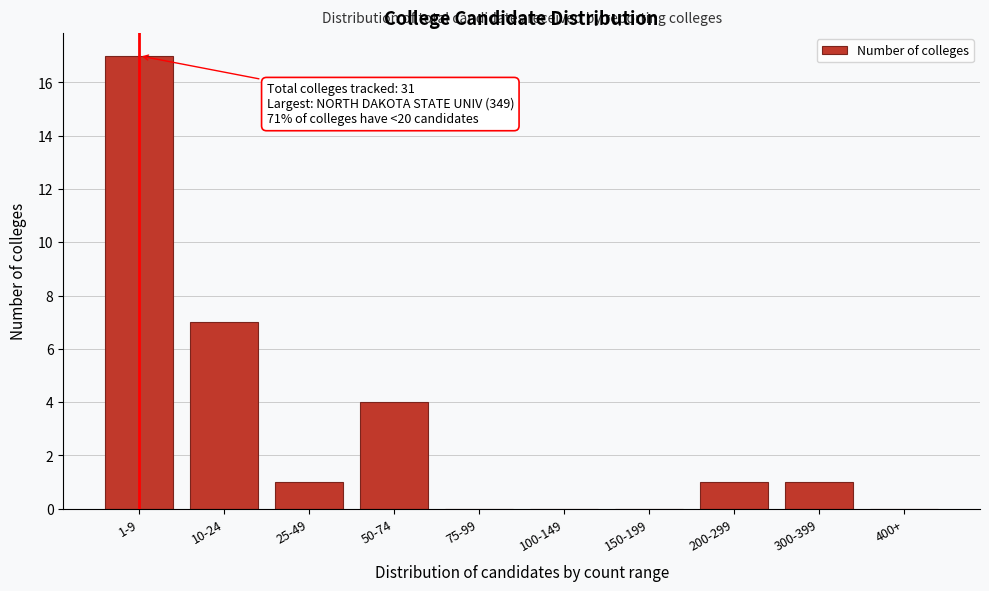

Reading right to left, transcribe all the data shown in this chart.

400+=0	300-399=1	200-299=1	150-199=0	100-149=0	75-99=0	50-74=4	25-49=1	10-24=7	1-9=17